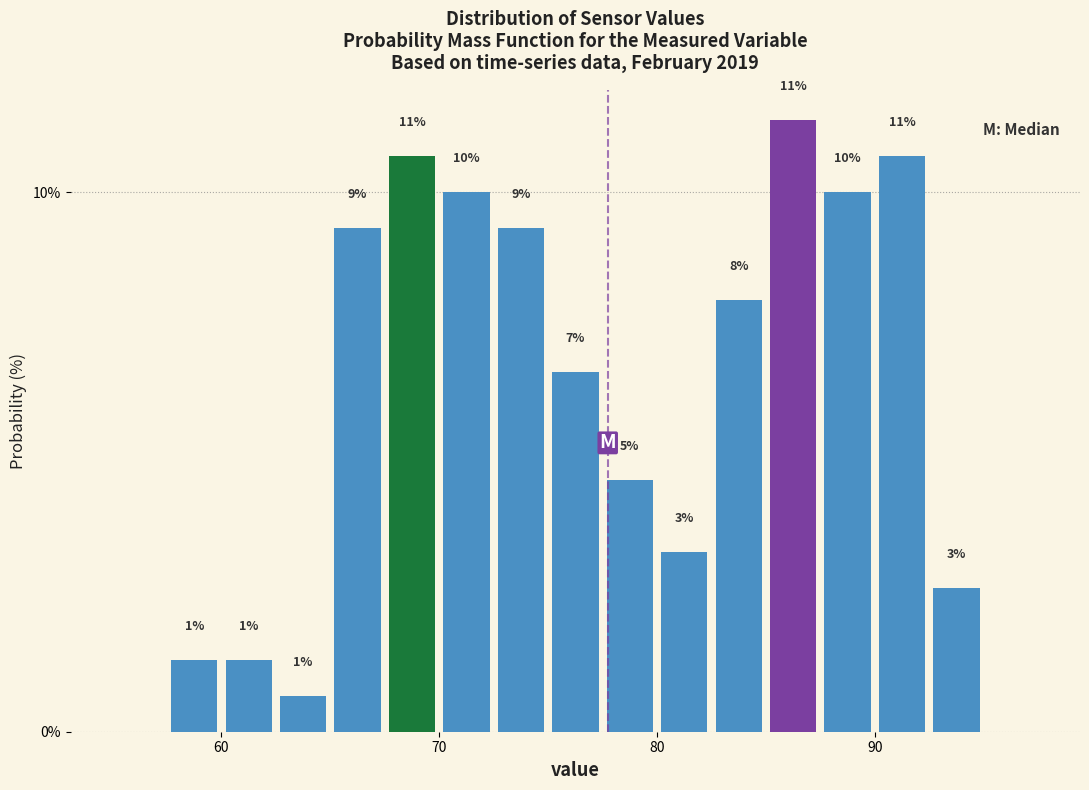

Around what value on the x-axis is the tallest bar? Give the approximate position of its centre, as read against the axis.

86